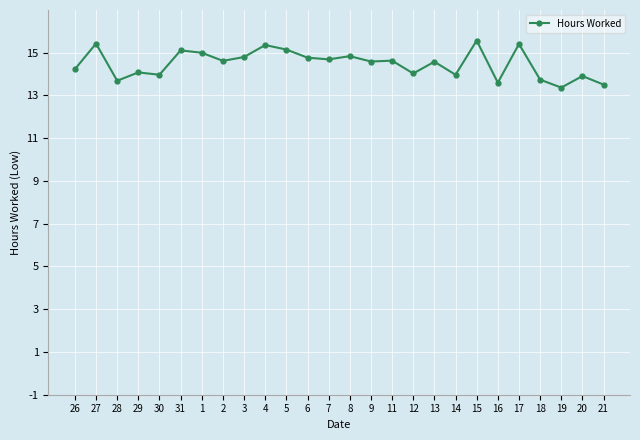

What is the difference between the maximum and minimum values?

2.2